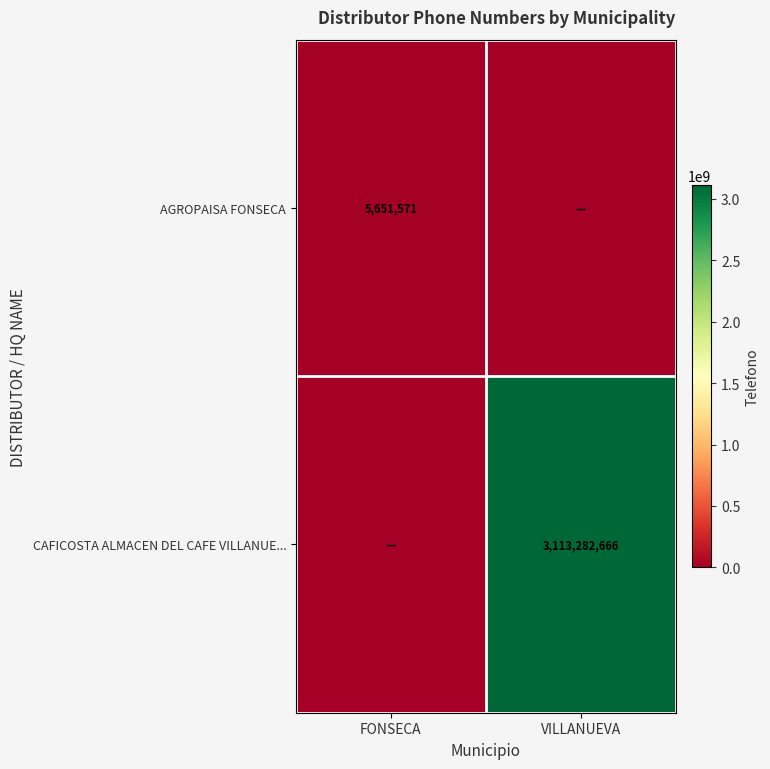

True or false: CAFICOSTA ALMACEN DEL CAFE VILLANUE... has a value of 4475636054 at VILLANUEVA.

False